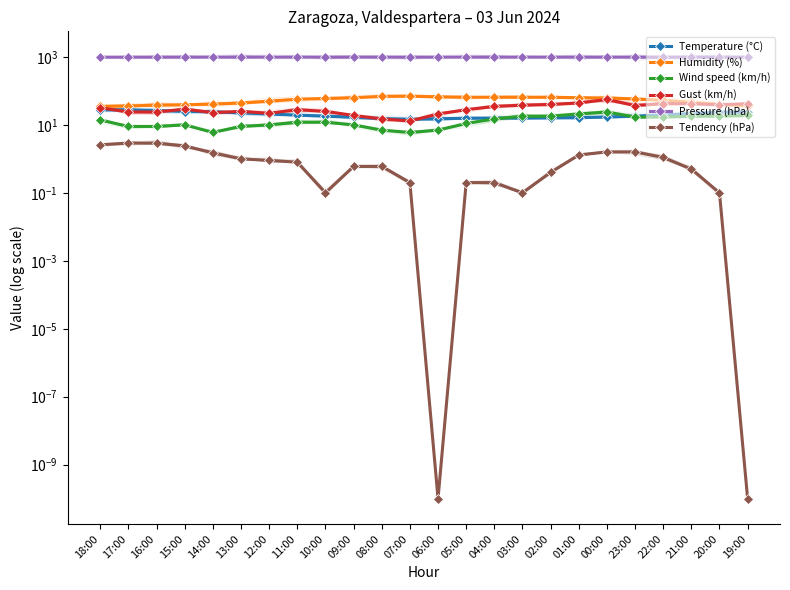

What is the spread (max minus min) of values at 05:00?

988.5